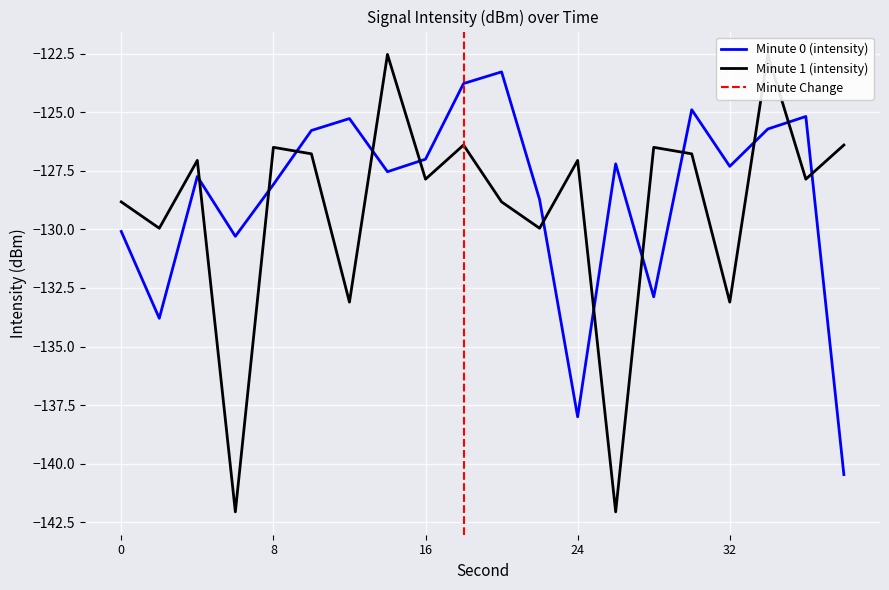

Rank the series by their maximum value, from highest to lowest.

Minute 1 (intensity), Minute 0 (intensity)